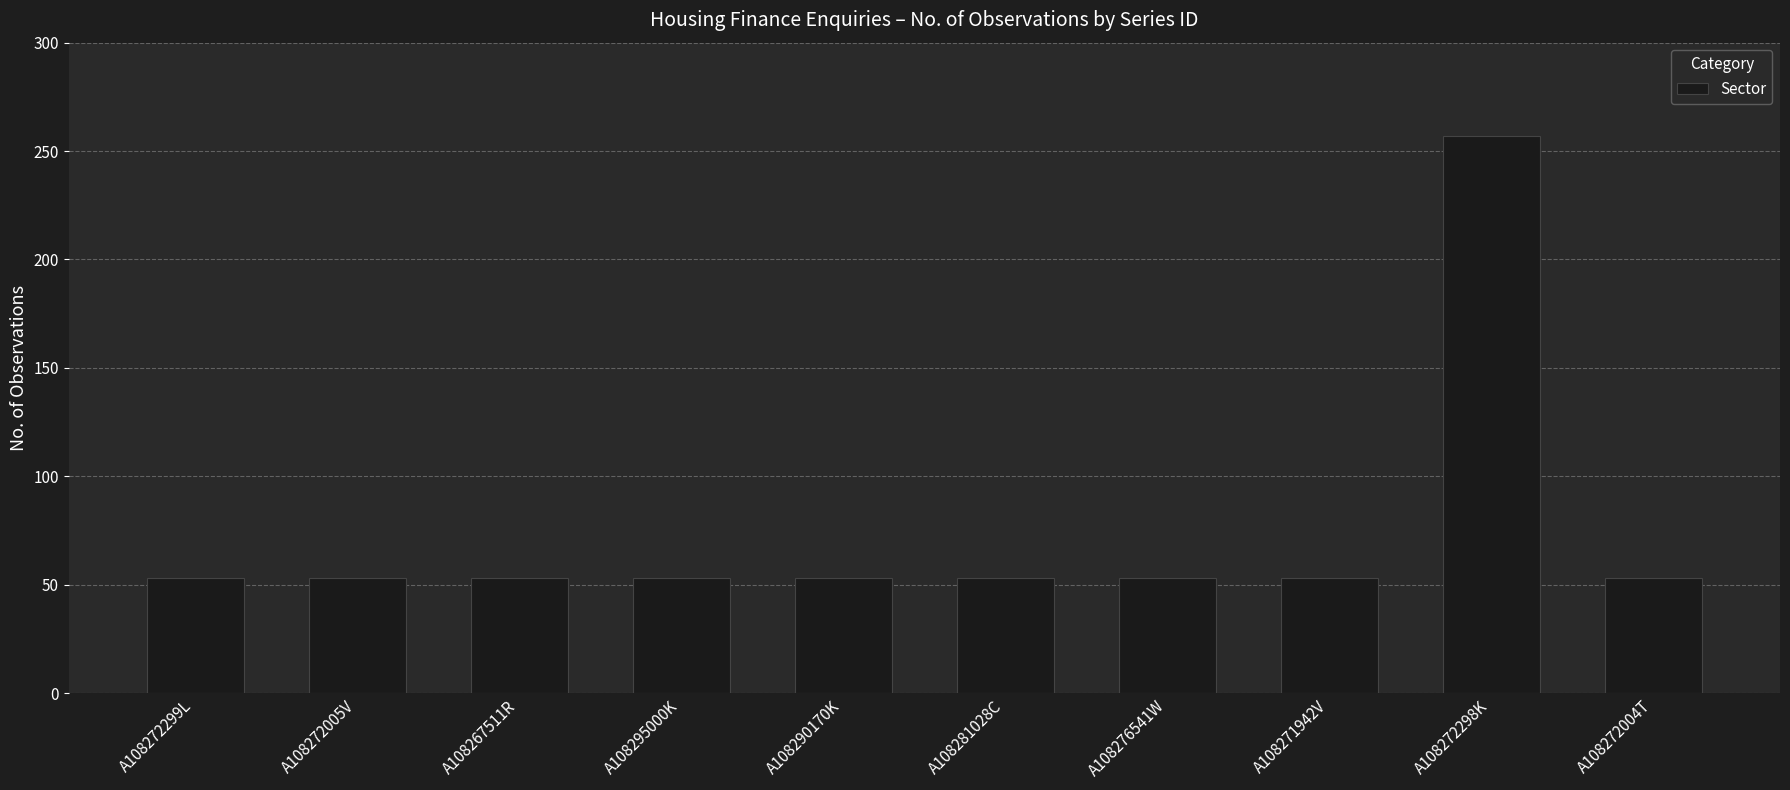

What is the difference between the maximum and minimum values?

204